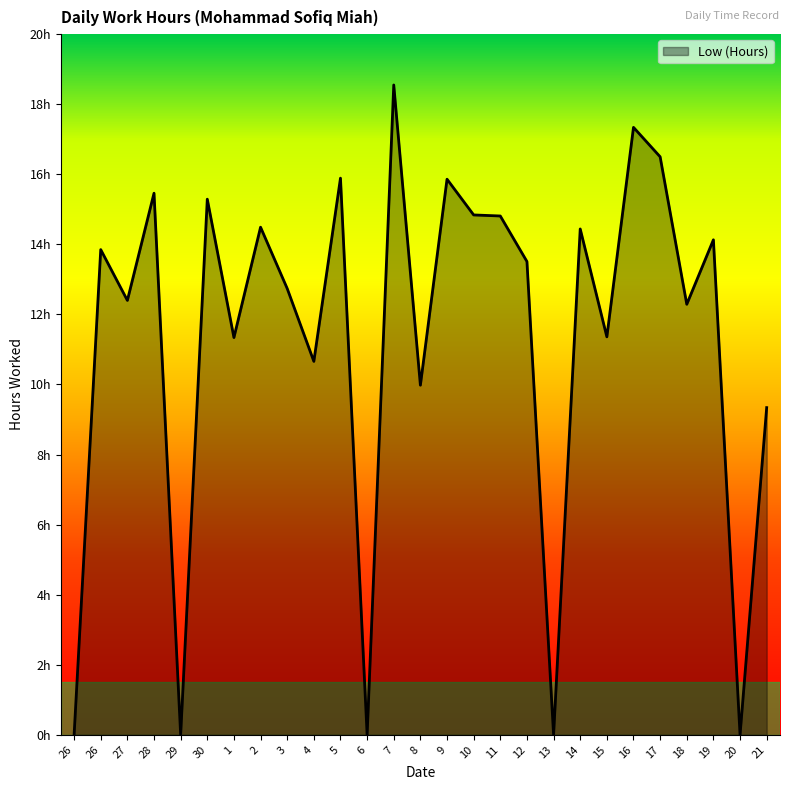

What is the difference between the values at 17 and 5?

0.6